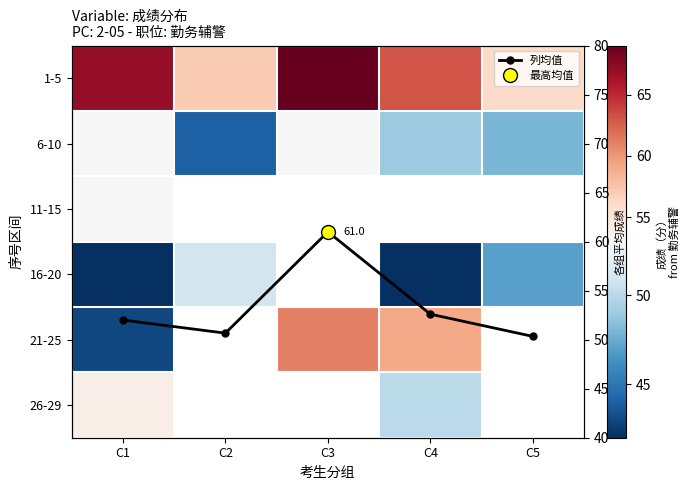

Between C2 and C5, which is larger?

C2